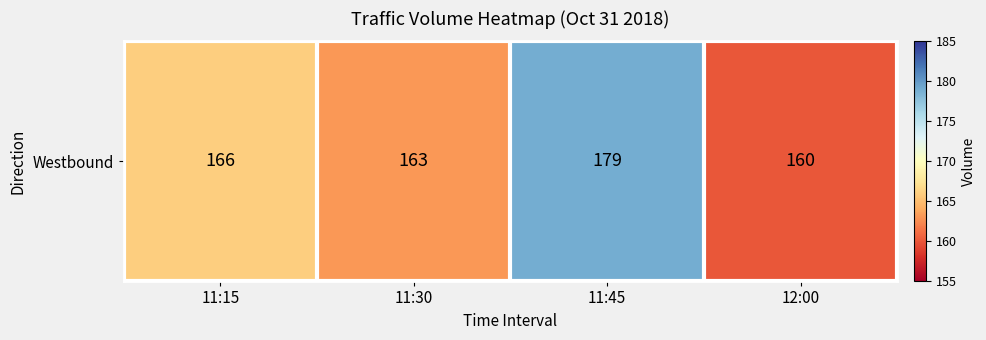

List the labels in order of value, smallest first.

12:00, 11:30, 11:15, 11:45